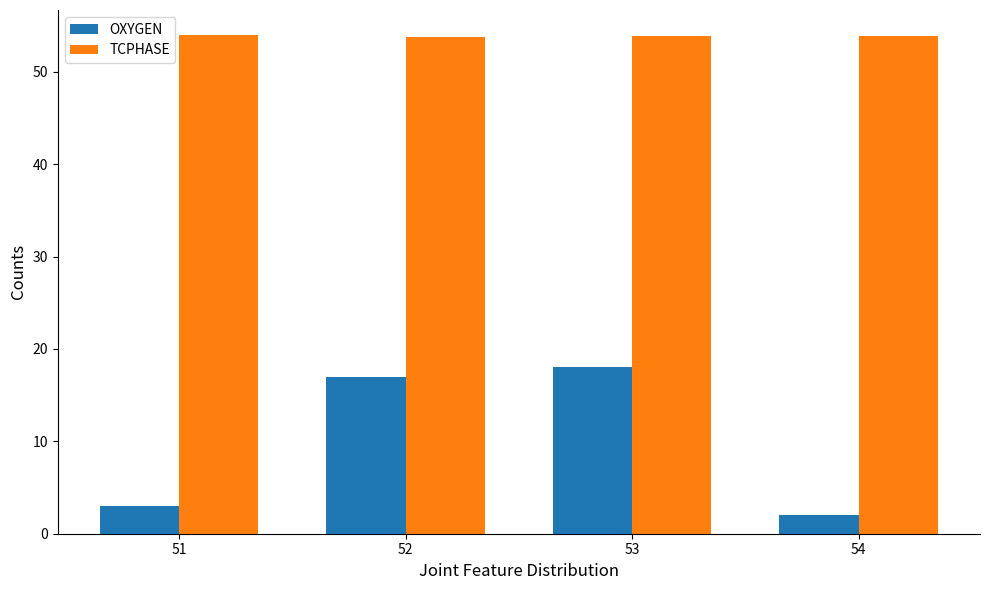

The value of OXYGEN at 53 is 18.0. True or false?

True